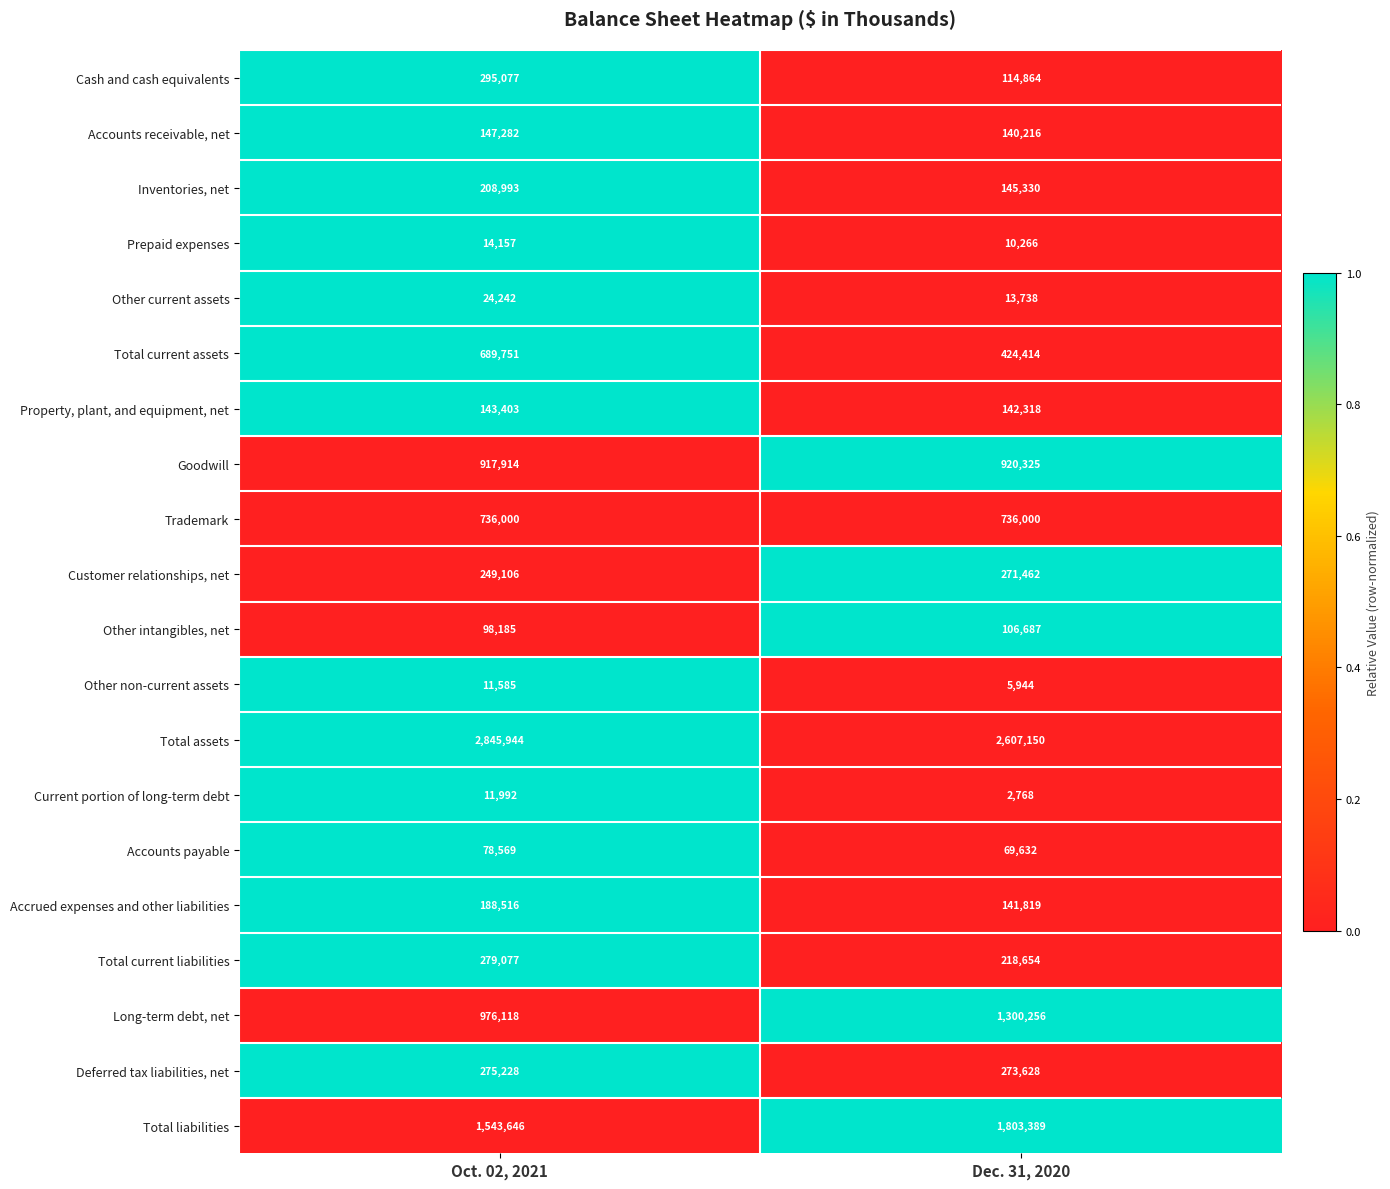

Which series has the widest spread of values?

Long-term debt, net